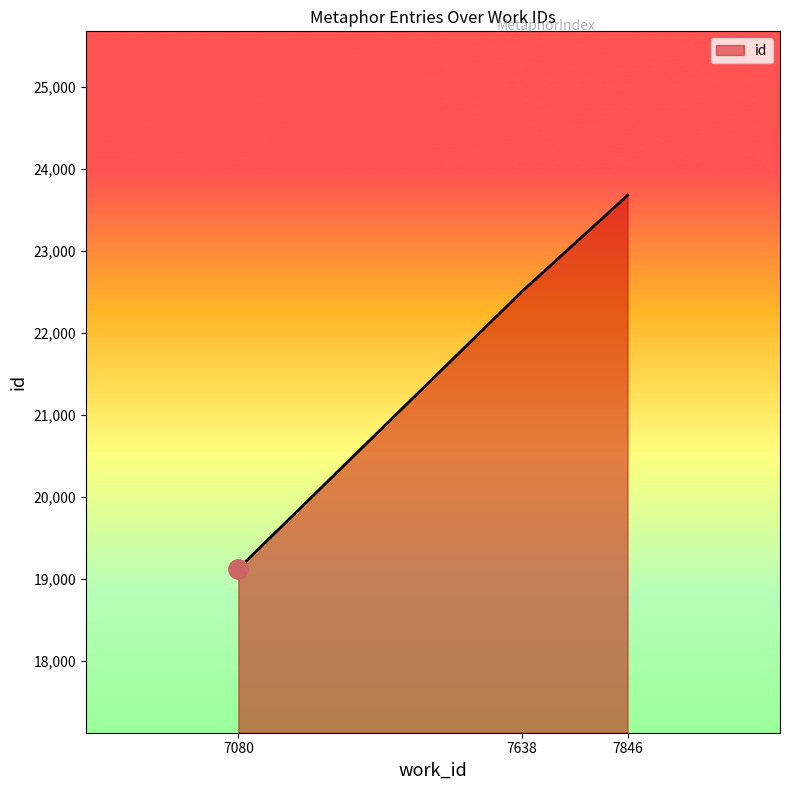

Rank the categories by value from lowest to highest.

7080, 7638, 7846